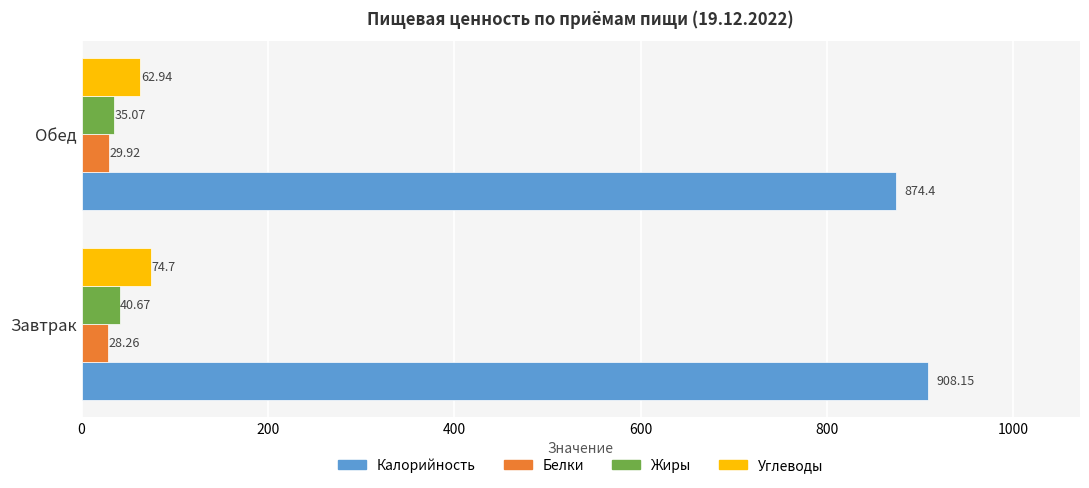

What is the average value of the Калорийность series?

891.3